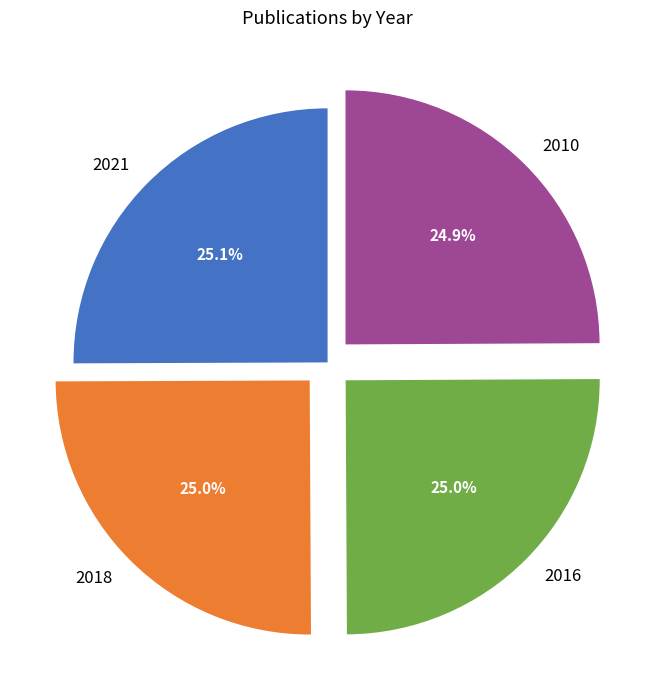

What is the ratio of the value at 2016 to the value at 2018?

1.0